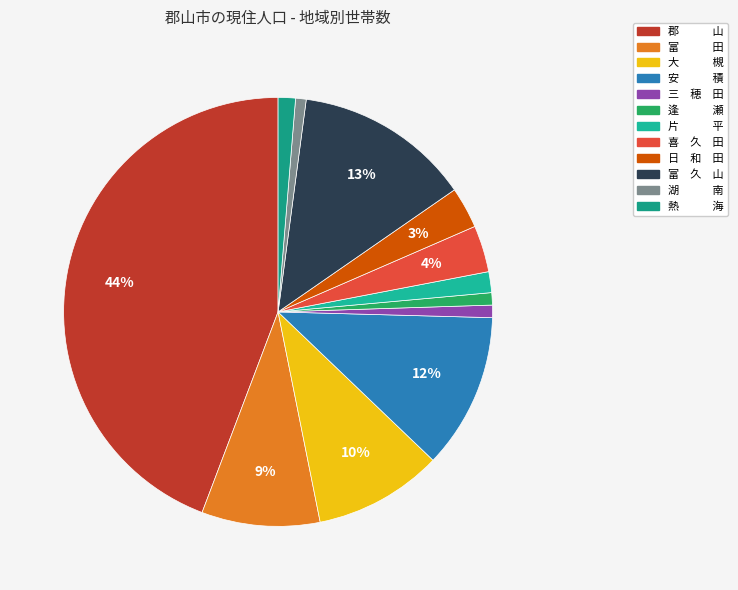

Count the number of slices in the pie.

12